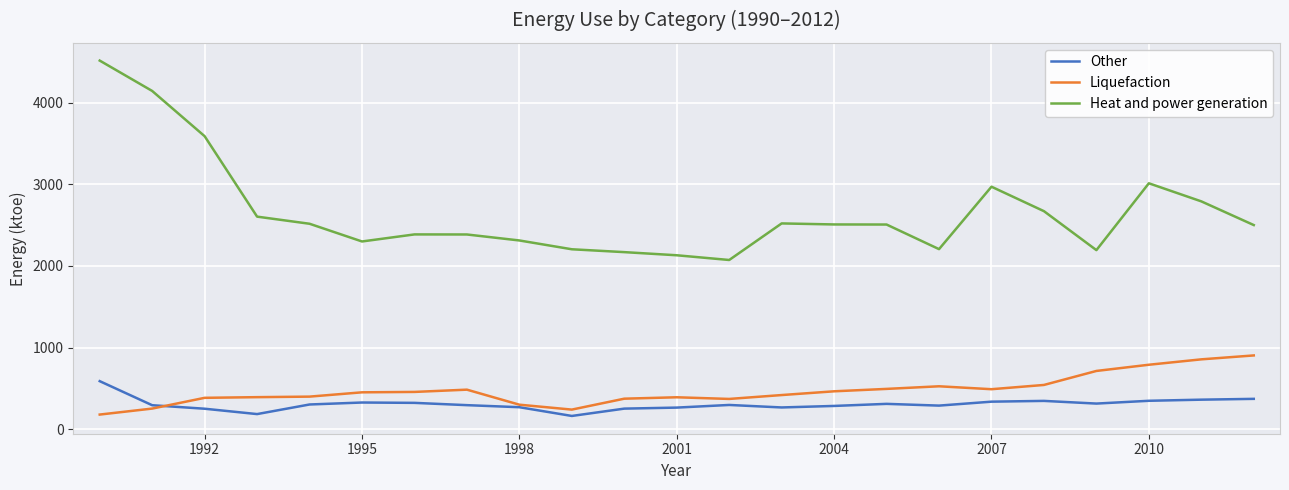

What are all the series names shown in the legend?

Other, Liquefaction, Heat and power generation